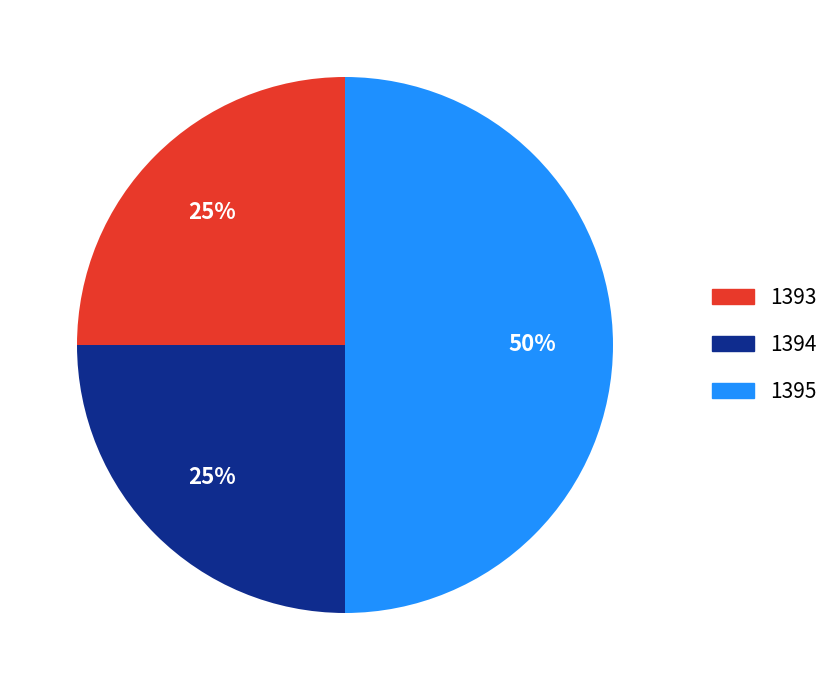

Is the sum of 1395 and 1393 greater than half?

Yes